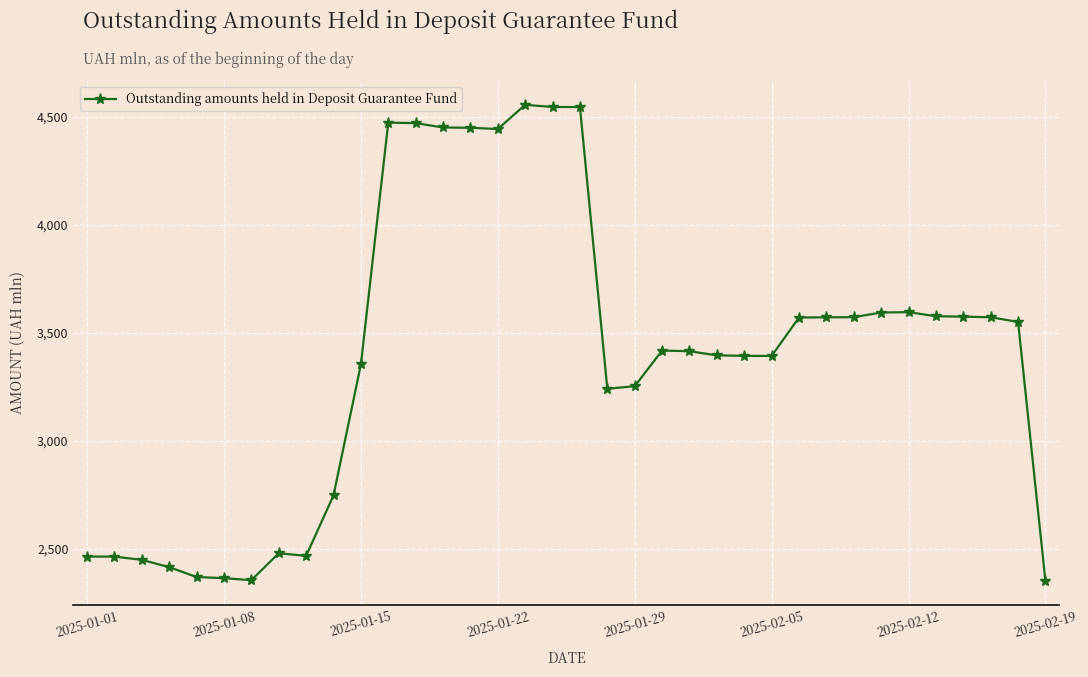

What is the difference between the second highest and minimum values?

2195.3